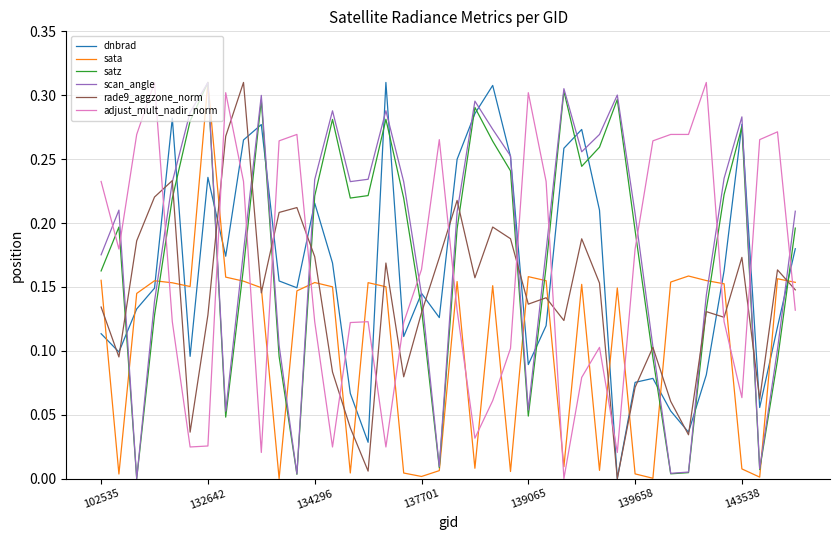

How many times do satz and adjust_mult_nadir_norm cross each other?

15